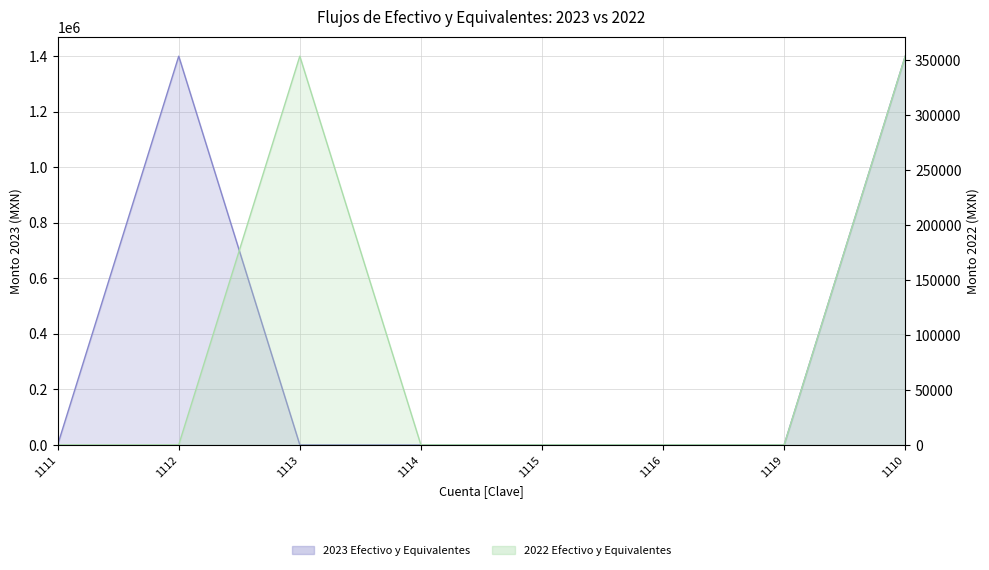

Which series ends up on top after the final intersection of 2023 and 2022?

2022